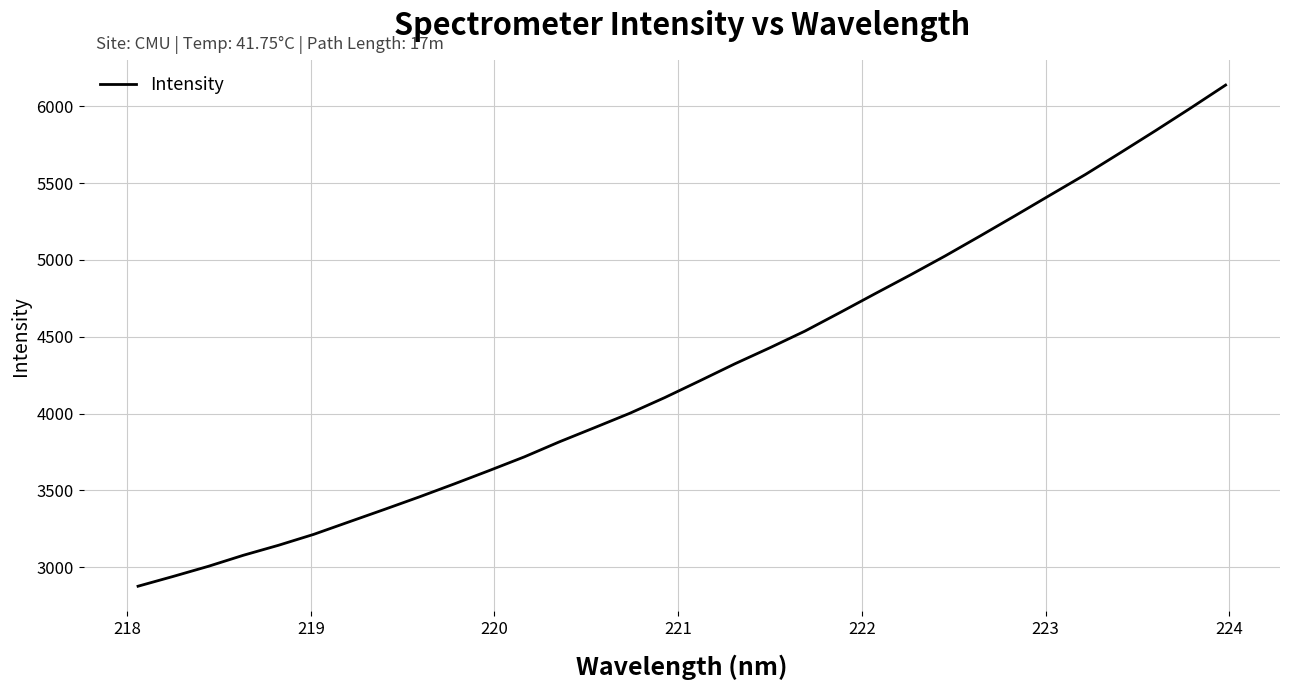

What is the difference between the second highest and second lowest values?

3048.2